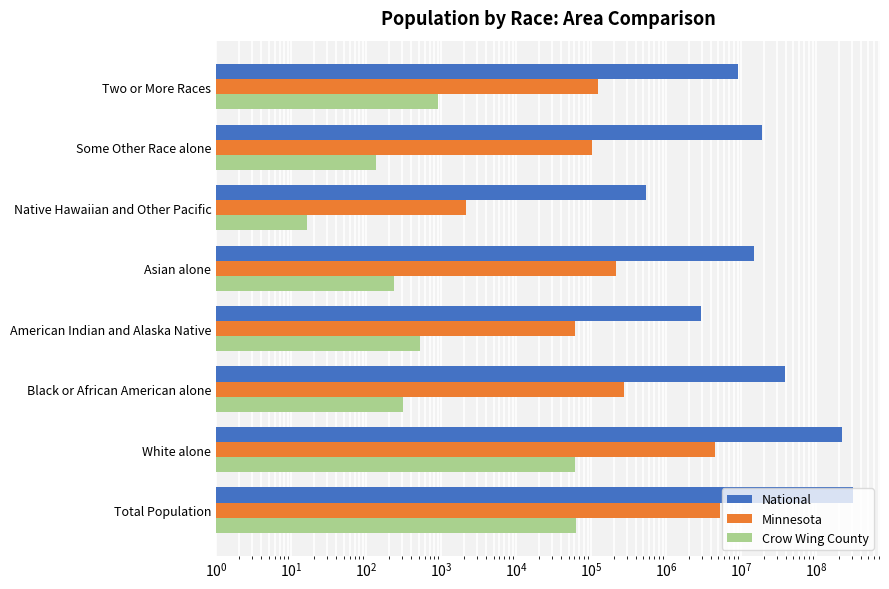

At how many categories does at least one series exceed 58685997?

2